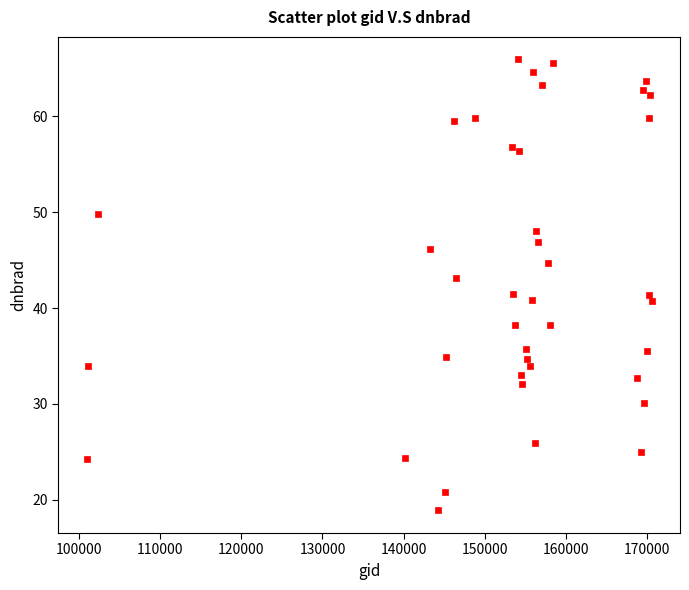

What is the range of Y values (max minus min)?

47.1